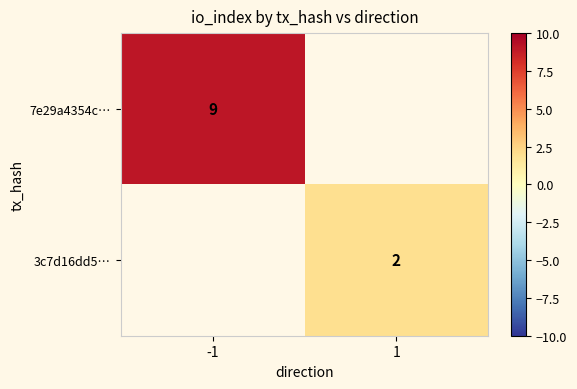

At how many categories does at least one series exceed 5?

1